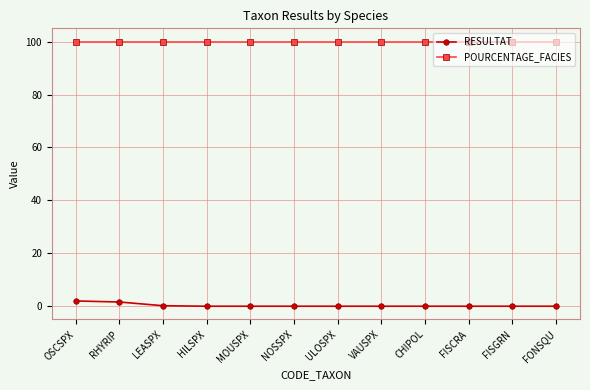

The value of POURCENTAGE_FACIES at CHIPOL is 100.0. True or false?

True